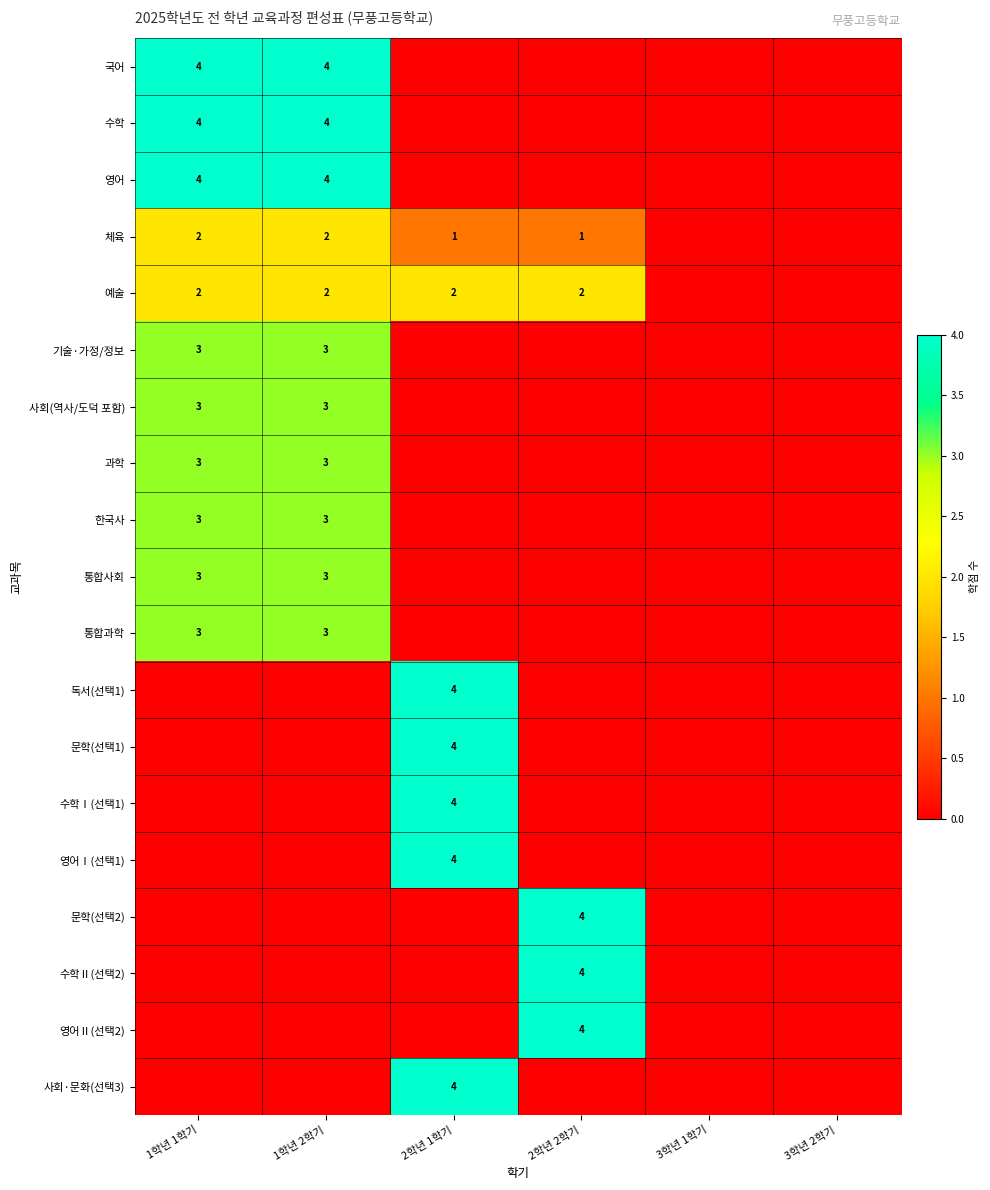

The 통합사회 series shows 4 at 1학년 2학기. True or false?

False